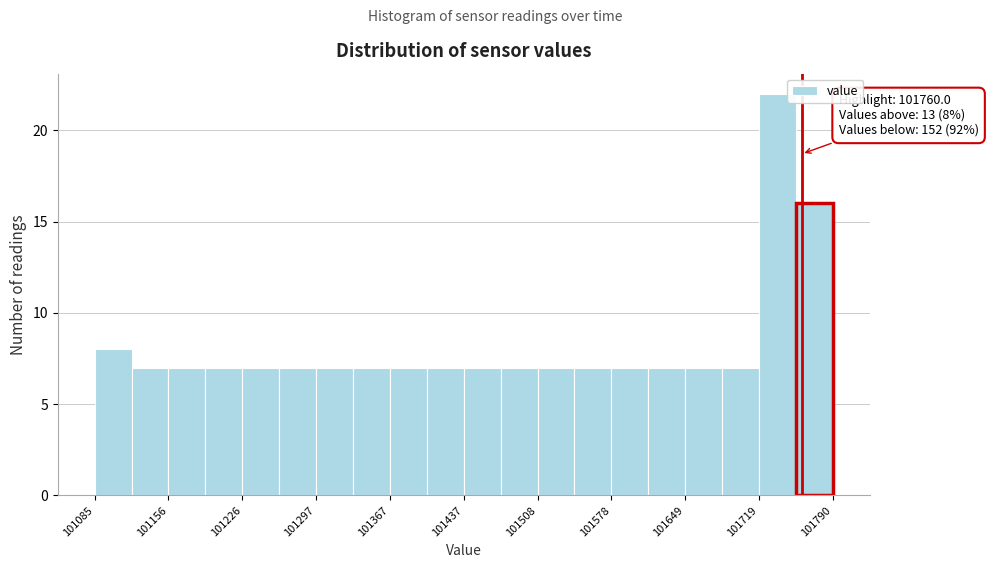

Around what value on the x-axis is the tallest bar? Give the approximate position of its centre, as read against the axis.

101740